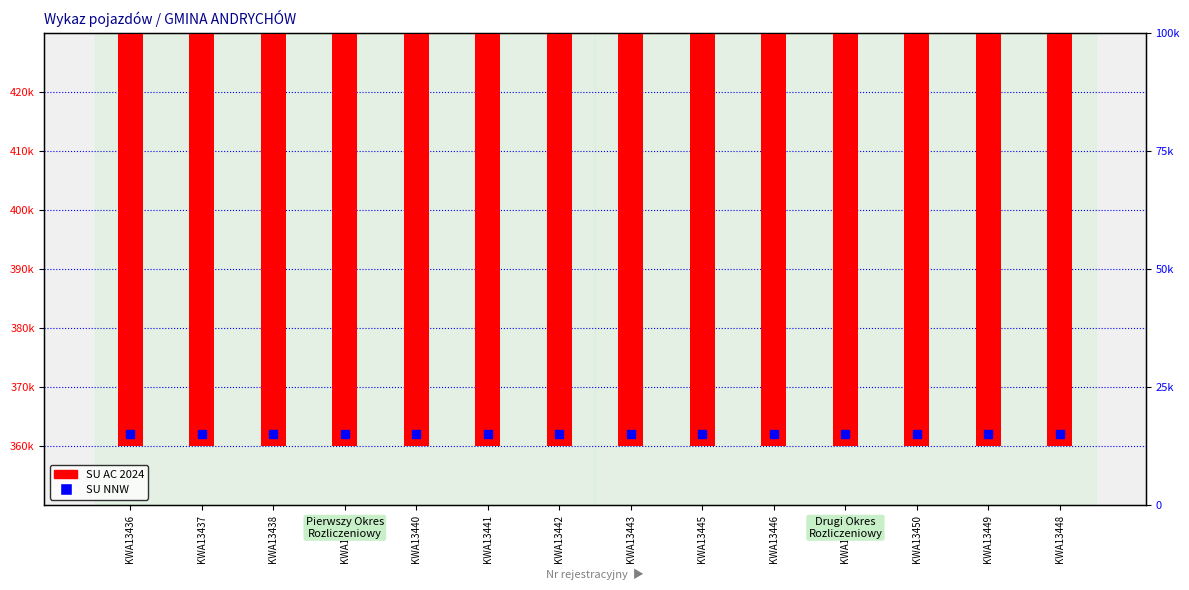

At which category does the chart reach its minimum across all series?

KWA13436